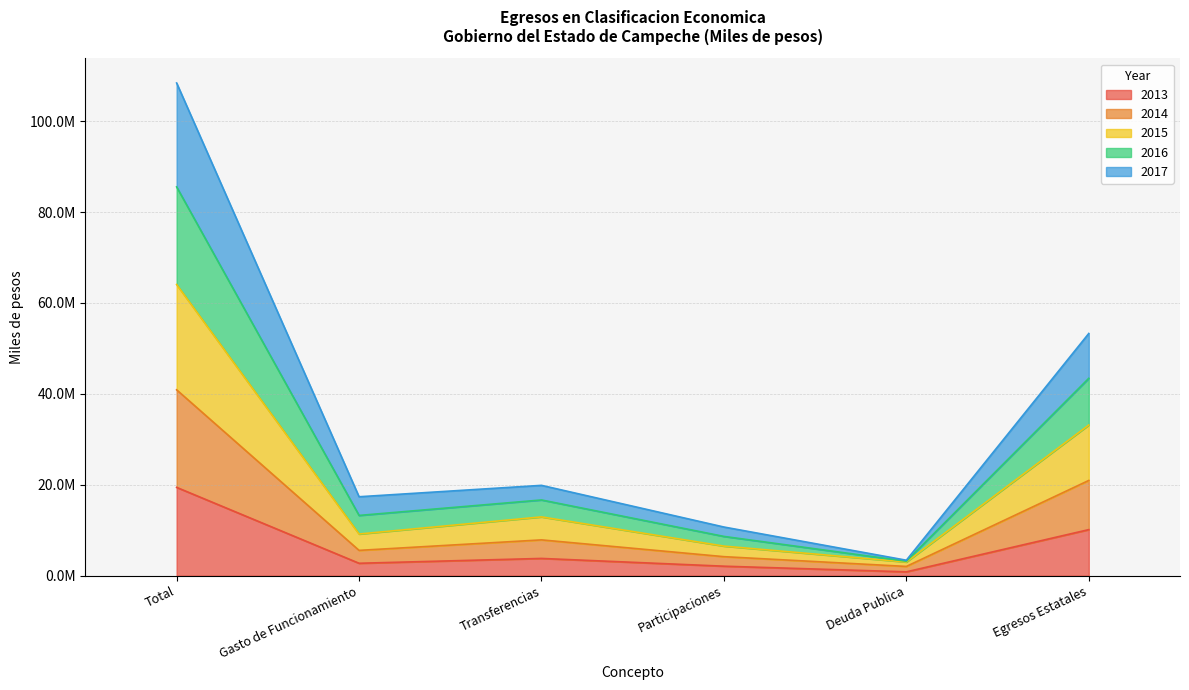

True or false: 2016 and 2015 intersect in this chart.

False